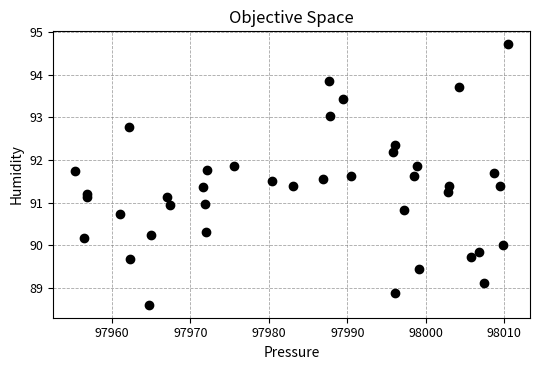

What is the range of Y values (max minus min)?

6.1